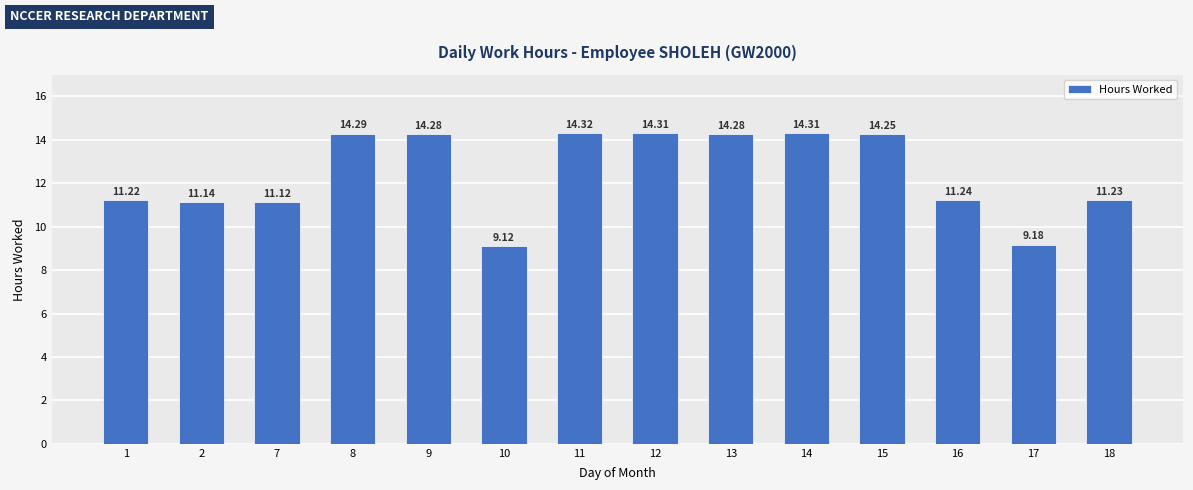

What is the sum of all values?

174.3